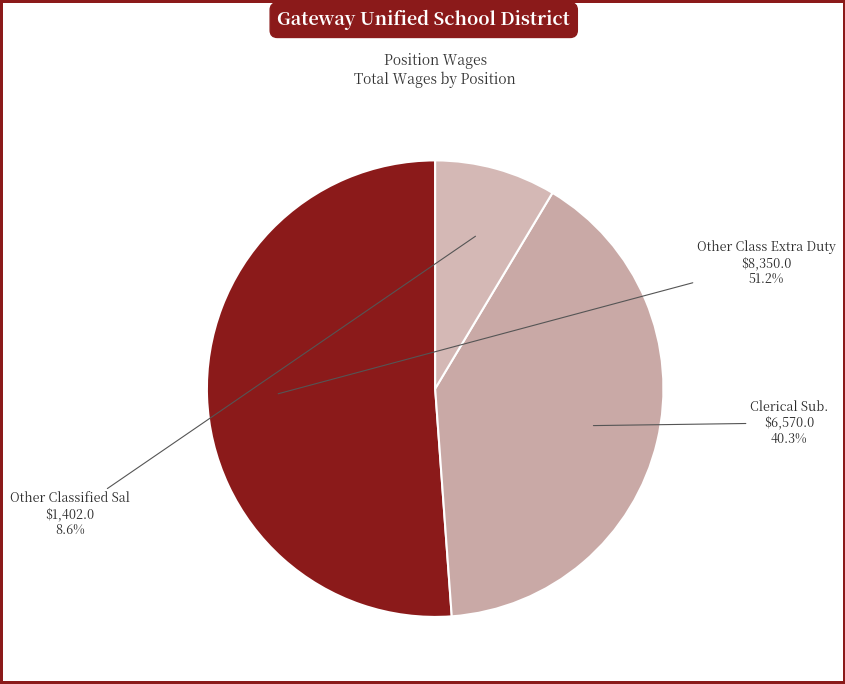

What is the largest slice in the pie chart?

Other Class Extra Duty